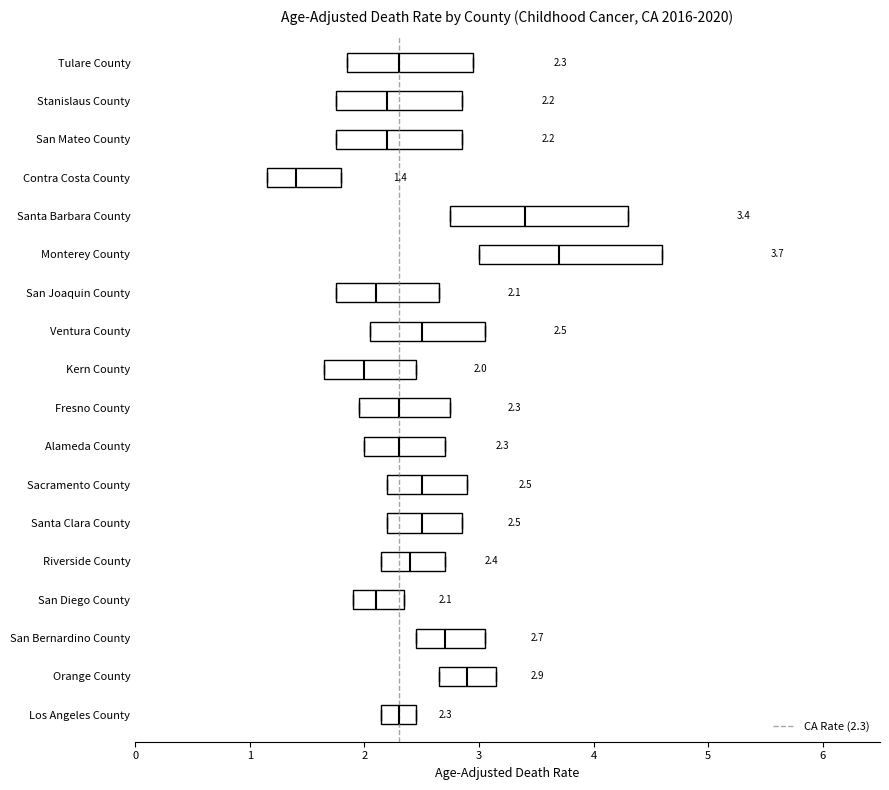

Which box has the furthest to the right median line?

Monterey County